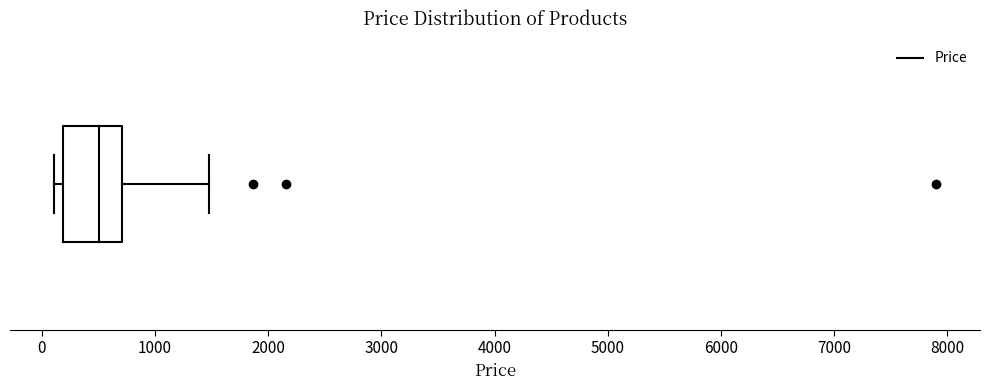

Where is the left edge of the box on the x-axis? The values are not printed on the chart, so give them approximately, as read against the axis.

200